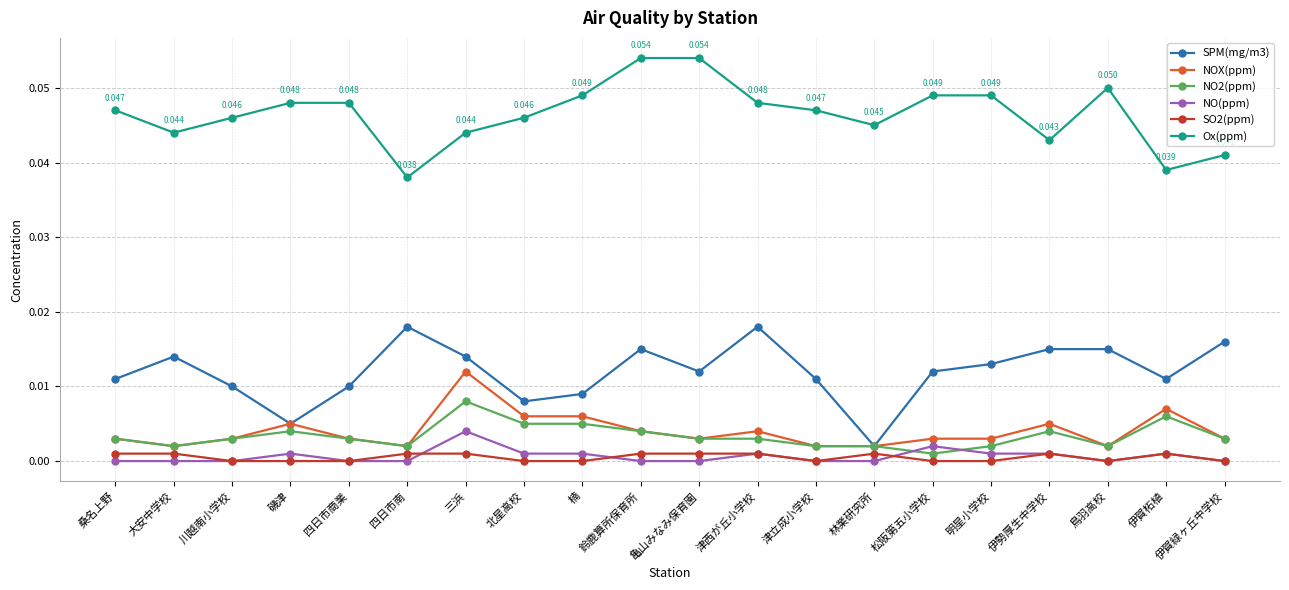

Which series changed the most between 北星高校 and 明星小学校?

SPM(mg/m3)